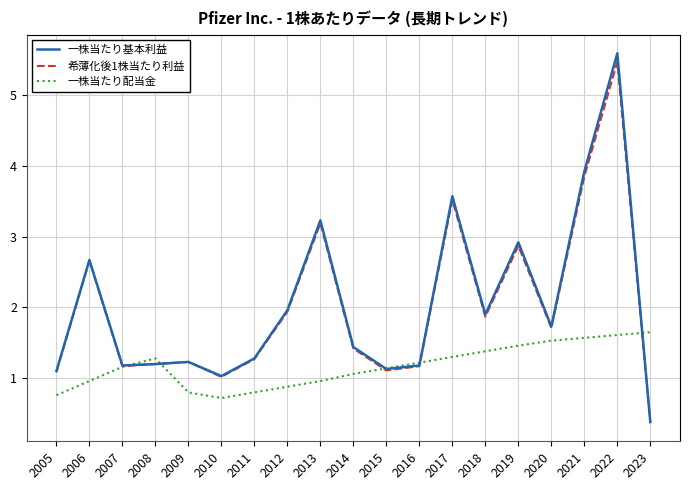

After their last crossing, which series has the higher values: 一株当たり配当金 or 一株当たり基本利益?

一株当たり配当金